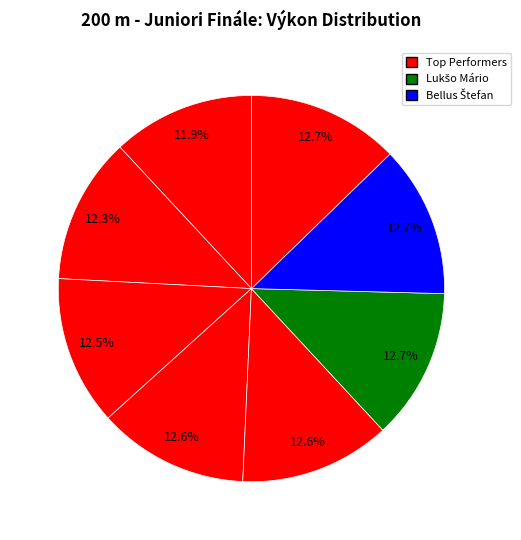

How many slices are in this pie chart?

8